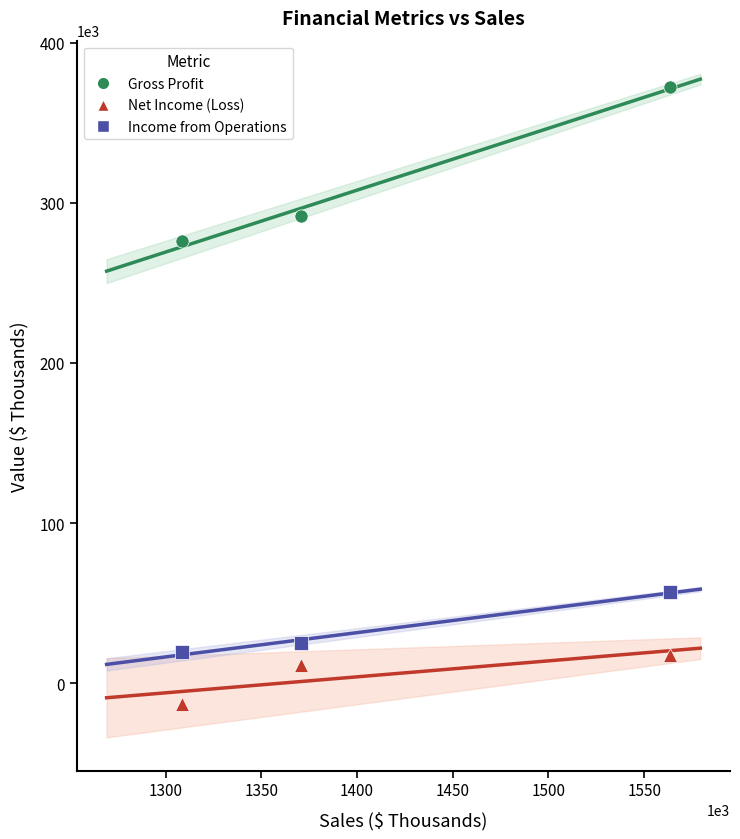

In the Net Income (Loss) series, what Y value is closest to 2466?

11185